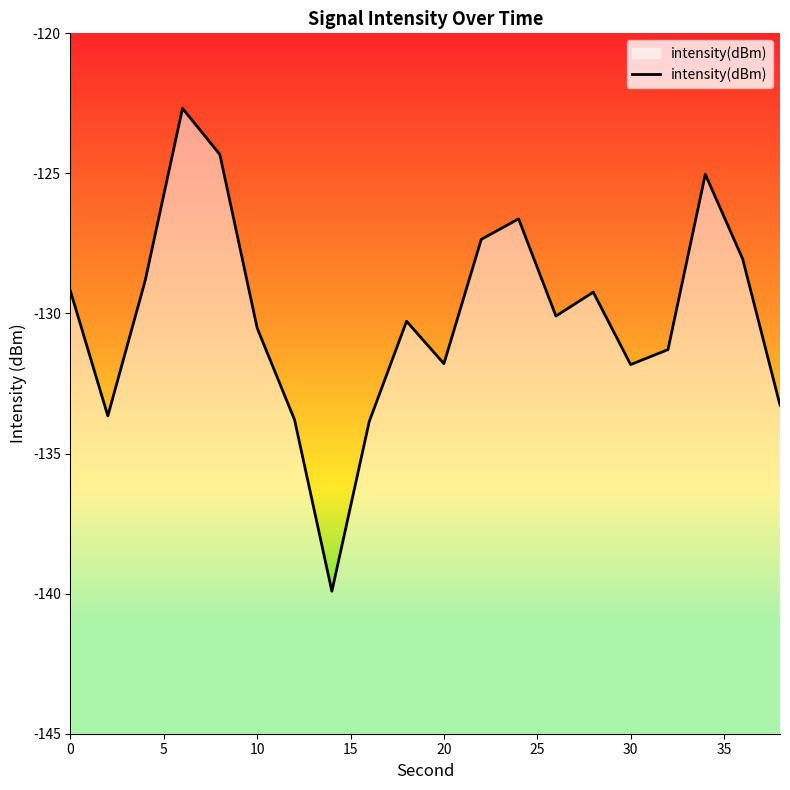

What is the smallest value displayed?

-139.9